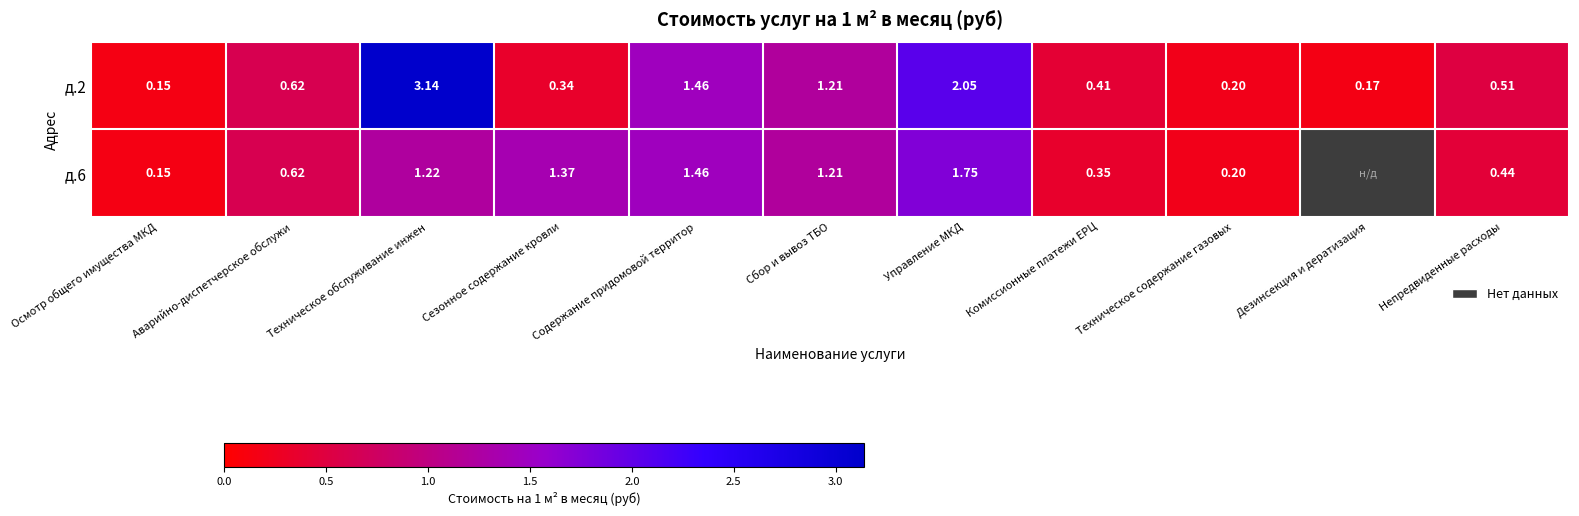

At which category is the sum across all series the highest?

Техническое обслуживание инжен